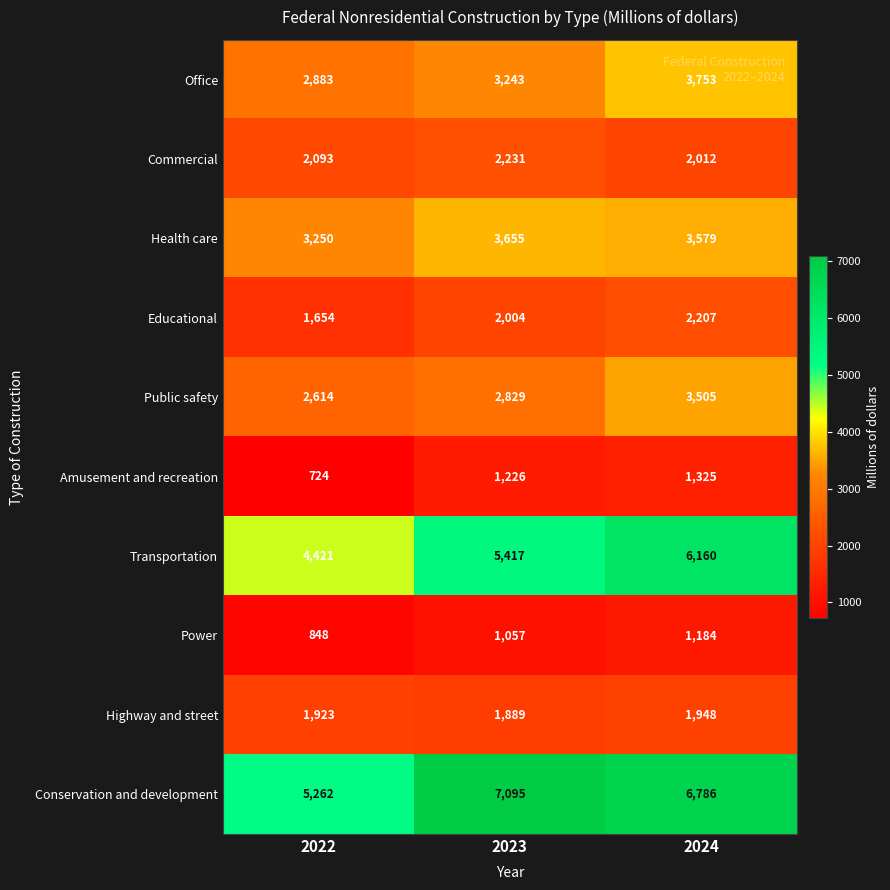

How many series are shown in this chart?

10